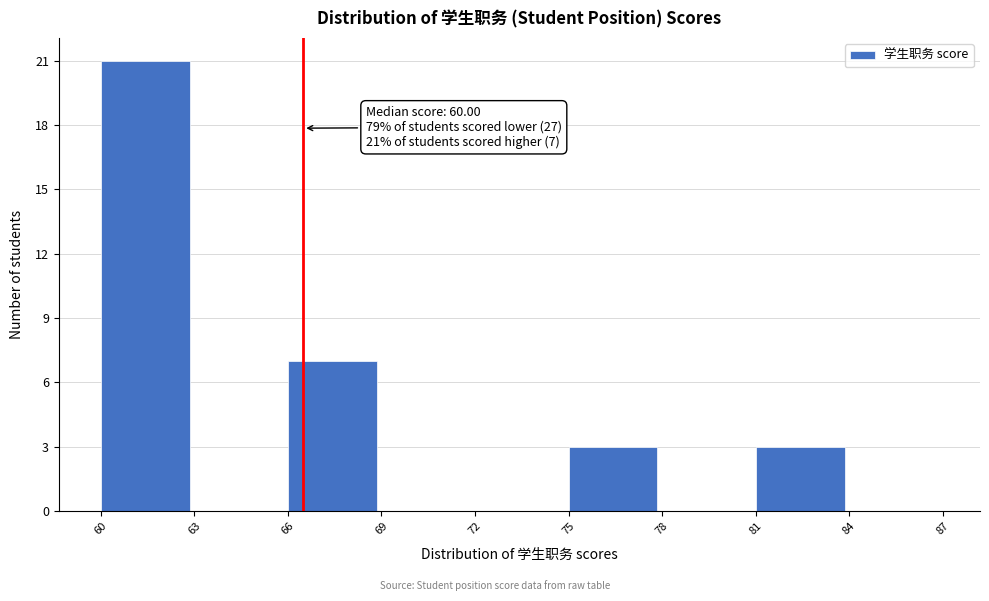

Over which range of the x-axis is the bar tallest?

60 to 63